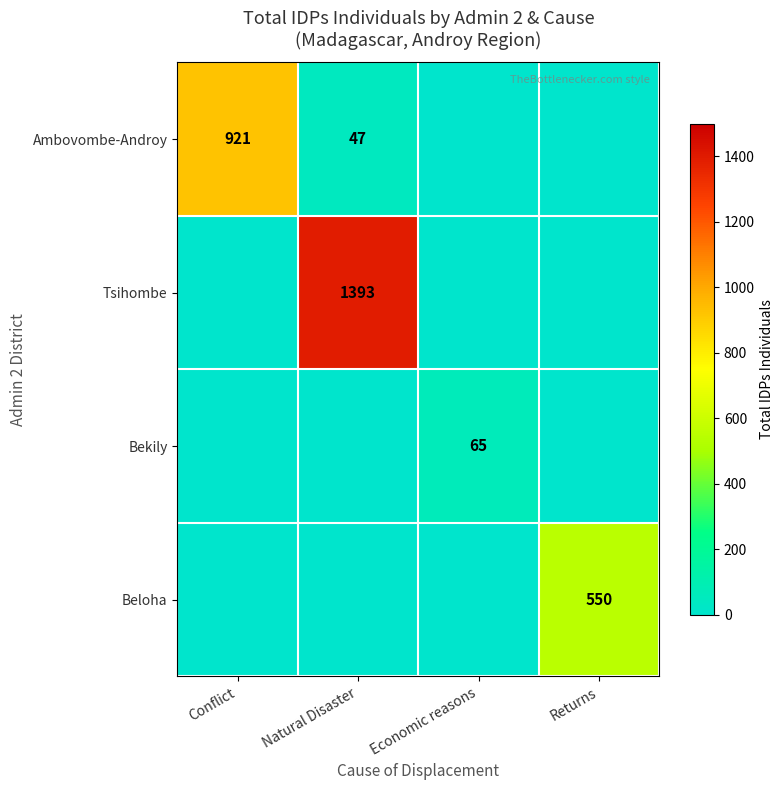

What is the spread (max minus min) of values at Returns?

550